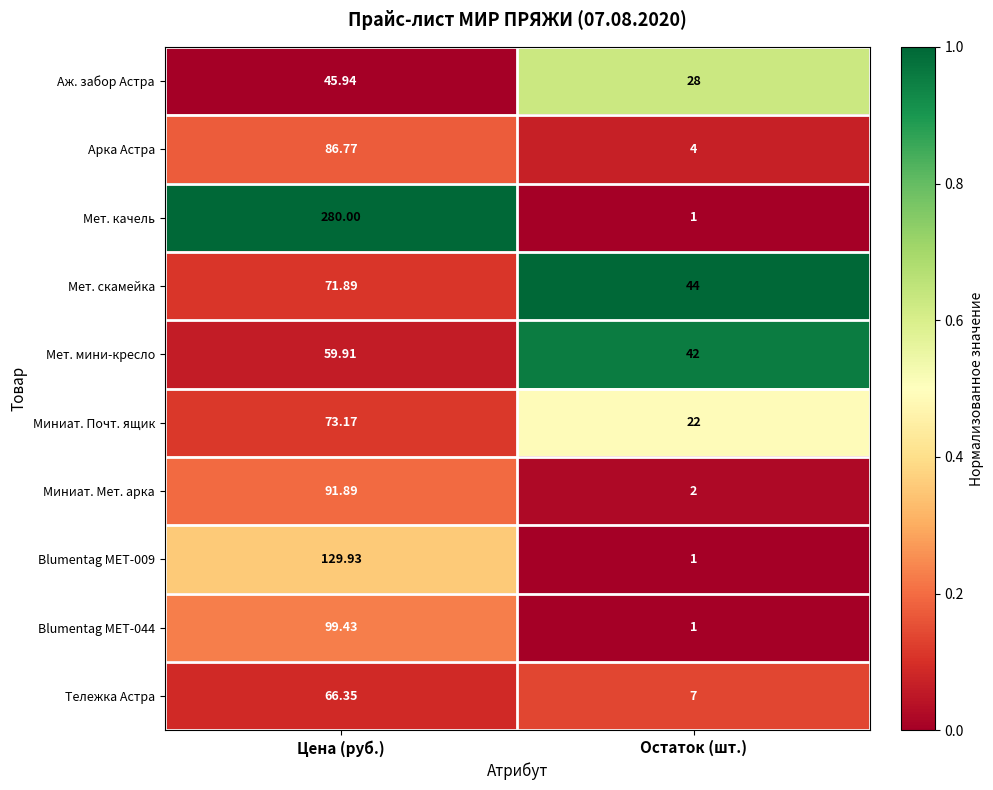

At which label does Blumentag MET-009 reach its minimum?

Остаток (шт.)